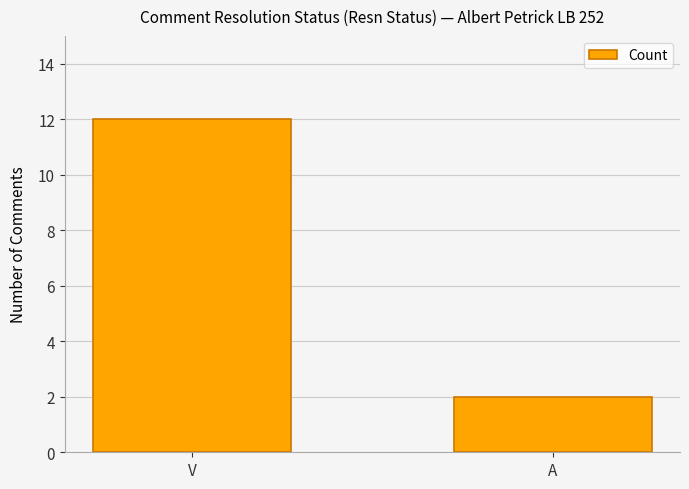

Reading right to left, extract all data points from this chart.

2	12